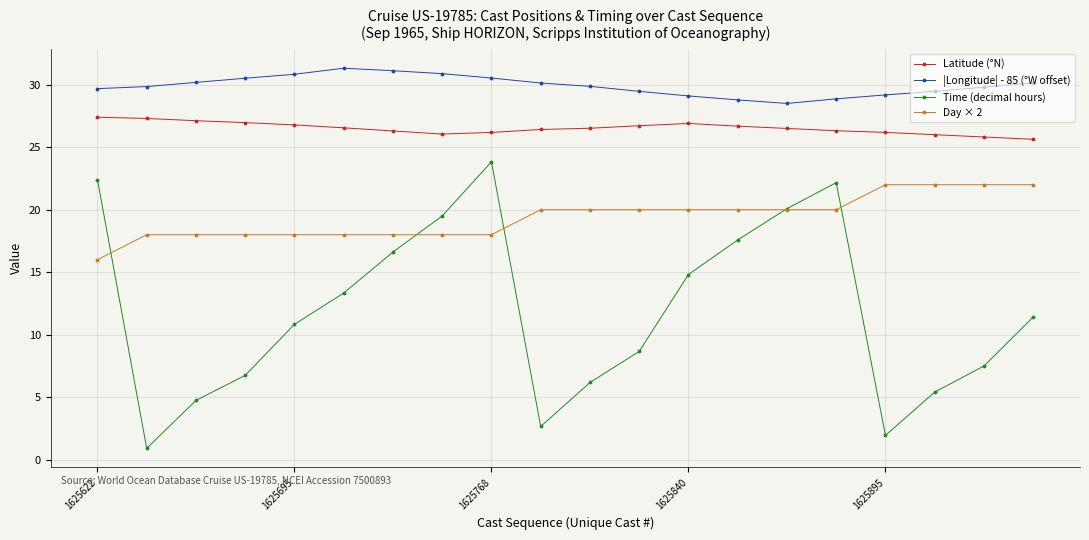

What is the value of the Latitude (°N) point at the 4th from the left?

27.0